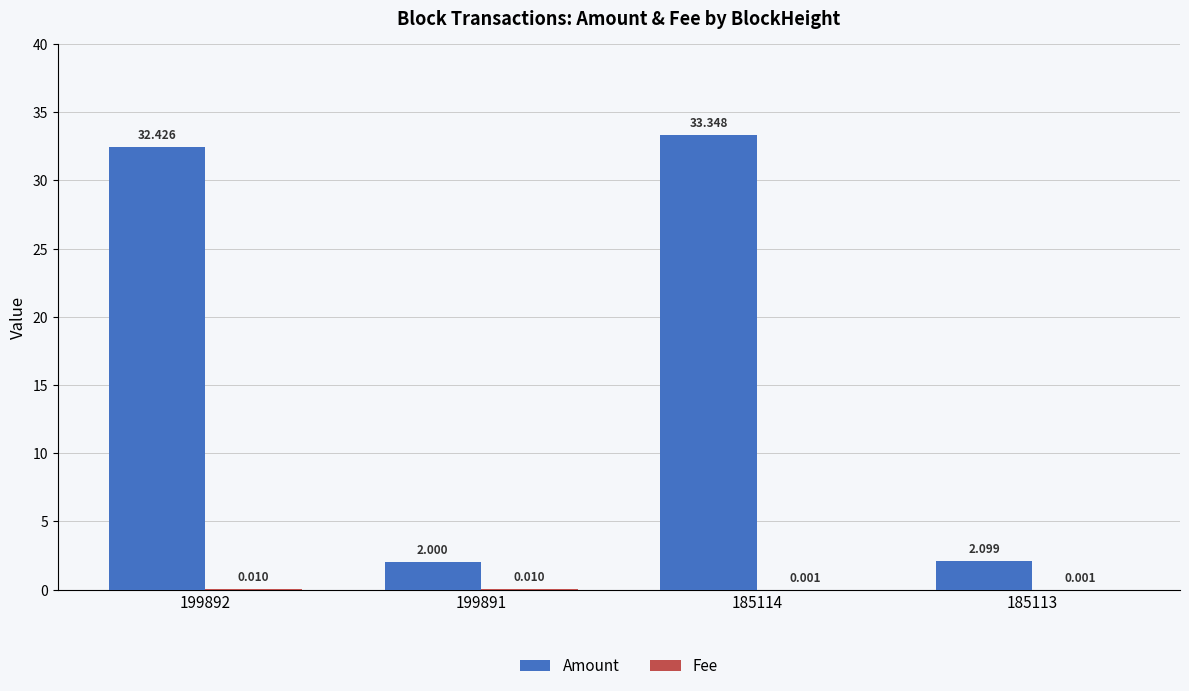

Which series has the largest total across all categories?

Amount